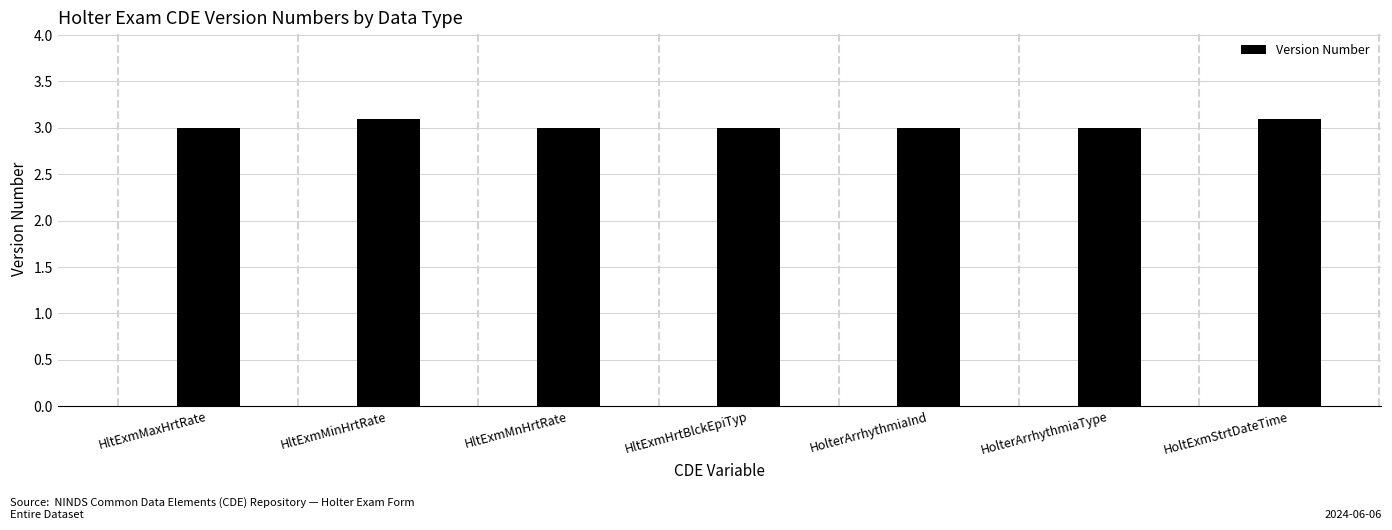

What is the greatest value displayed?

3.1